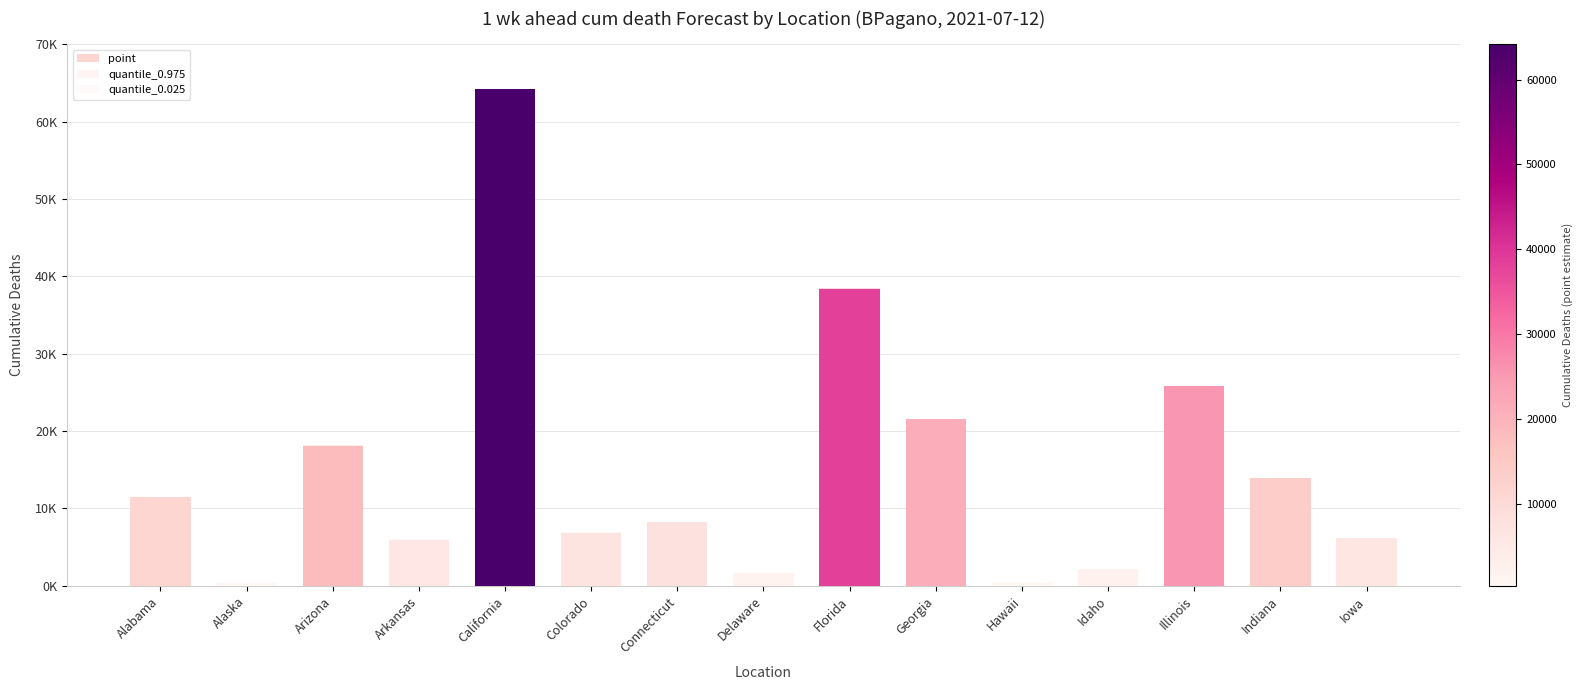

Reading left to right, what are all the values shown in this chart?

point: Alabama=11434	Alaska=381	Arizona=18093	Arkansas=5983	California=64167	Colorado=6880	Connecticut=8281	Delaware=1696	Florida=38388	Georgia=21522	Hawaii=524	Idaho=2174	Illinois=25770	Indiana=13960	Iowa=6158
quantile_0.975: Alabama=11467	Alaska=384	Arizona=18139	Arkansas=6020	California=64246	Colorado=6903	Connecticut=8283	Delaware=1697	Florida=38466	Georgia=21534	Hawaii=527	Idaho=2184	Illinois=25784	Indiana=13993	Iowa=6168
quantile_0.025: Alabama=11402	Alaska=379	Arizona=18047	Arkansas=5948	California=64086	Colorado=6857	Connecticut=8279	Delaware=1695	Florida=38309	Georgia=21509	Hawaii=521	Idaho=2165	Illinois=25756	Indiana=13927	Iowa=6149